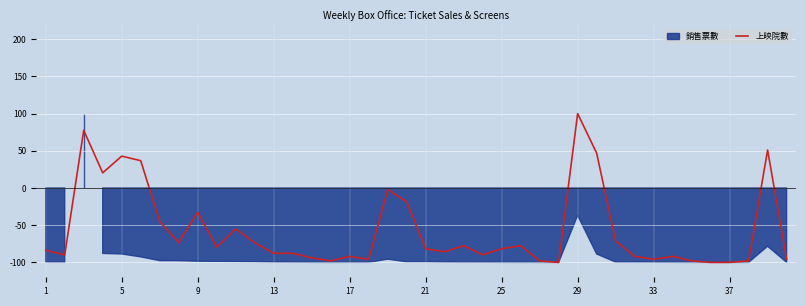

Which category has the highest value in the 上映院數 series?

29